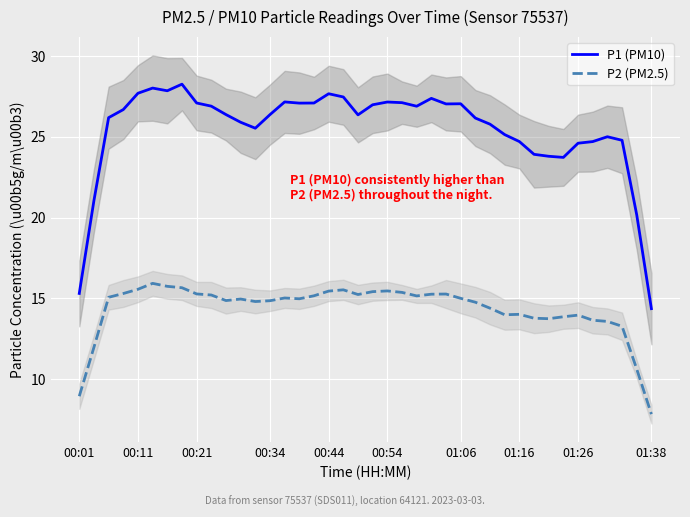

How many data points in P2 (PM2.5) are less than 15?

20